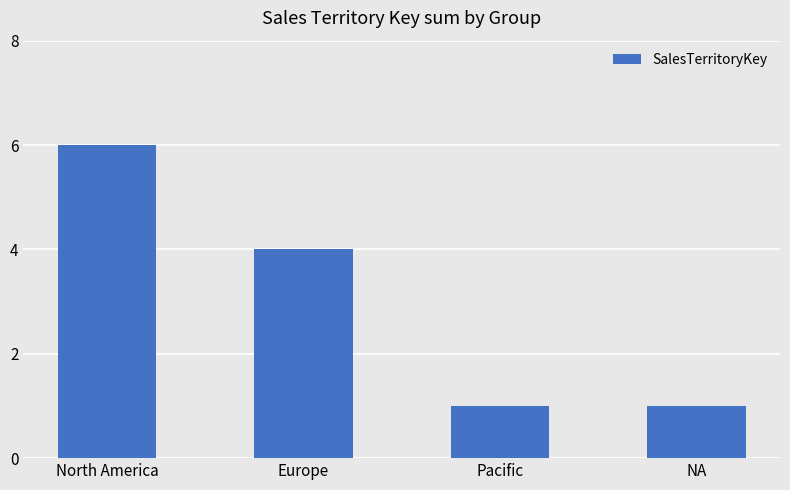

Count the number of data series in this chart.

1